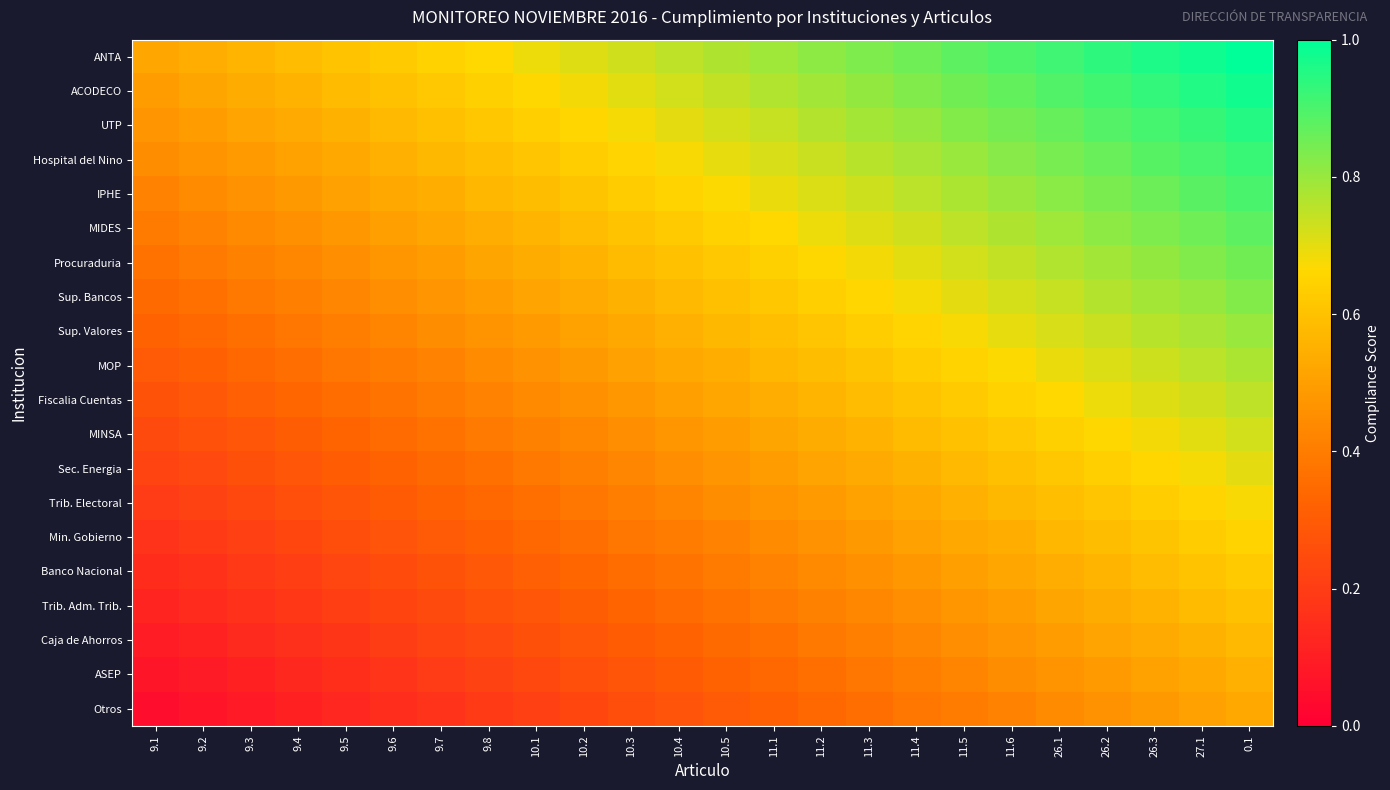

Reading right to left, list all the values displayed in this chart.

ANTA: 0.1=1.0	27.1=1.0	26.3=1.0	26.2=0.9	26.1=0.9	11.6=0.9	11.5=0.9	11.4=0.9	11.3=0.8	11.2=0.8	11.1=0.8	10.5=0.8	10.4=0.8	10.3=0.7	10.2=0.7	10.1=0.7	9.8=0.7	9.7=0.6	9.6=0.6	9.5=0.6	9.4=0.6	9.3=0.6	9.2=0.5	9.1=0.5
ACODECO: 0.1=1.0	27.1=1.0	26.3=0.9	26.2=0.9	26.1=0.9	11.6=0.9	11.5=0.8	11.4=0.8	11.3=0.8	11.2=0.8	11.1=0.8	10.5=0.7	10.4=0.7	10.3=0.7	10.2=0.7	10.1=0.7	9.8=0.6	9.7=0.6	9.6=0.6	9.5=0.6	9.4=0.6	9.3=0.5	9.2=0.5	9.1=0.5
UTP: 0.1=0.9	27.1=0.9	26.3=0.9	26.2=0.9	26.1=0.9	11.6=0.8	11.5=0.8	11.4=0.8	11.3=0.8	11.2=0.8	11.1=0.7	10.5=0.7	10.4=0.7	10.3=0.7	10.2=0.7	10.1=0.6	9.8=0.6	9.7=0.6	9.6=0.6	9.5=0.6	9.4=0.5	9.3=0.5	9.2=0.5	9.1=0.5
Hospital del Nino: 0.1=0.9	27.1=0.9	26.3=0.9	26.2=0.9	26.1=0.8	11.6=0.8	11.5=0.8	11.4=0.8	11.3=0.8	11.2=0.7	11.1=0.7	10.5=0.7	10.4=0.7	10.3=0.7	10.2=0.6	10.1=0.6	9.8=0.6	9.7=0.6	9.6=0.6	9.5=0.5	9.4=0.5	9.3=0.5	9.2=0.5	9.1=0.4
IPHE: 0.1=0.9	27.1=0.9	26.3=0.9	26.2=0.8	26.1=0.8	11.6=0.8	11.5=0.8	11.4=0.8	11.3=0.7	11.2=0.7	11.1=0.7	10.5=0.7	10.4=0.7	10.3=0.6	10.2=0.6	10.1=0.6	9.8=0.6	9.7=0.5	9.6=0.5	9.5=0.5	9.4=0.5	9.3=0.5	9.2=0.4	9.1=0.4
MIDES: 0.1=0.9	27.1=0.9	26.3=0.8	26.2=0.8	26.1=0.8	11.6=0.8	11.5=0.8	11.4=0.7	11.3=0.7	11.2=0.7	11.1=0.7	10.5=0.6	10.4=0.6	10.3=0.6	10.2=0.6	10.1=0.6	9.8=0.5	9.7=0.5	9.6=0.5	9.5=0.5	9.4=0.5	9.3=0.4	9.2=0.4	9.1=0.4
Procuraduria: 0.1=0.8	27.1=0.8	26.3=0.8	26.2=0.8	26.1=0.8	11.6=0.7	11.5=0.7	11.4=0.7	11.3=0.7	11.2=0.7	11.1=0.6	10.5=0.6	10.4=0.6	10.3=0.6	10.2=0.6	10.1=0.5	9.8=0.5	9.7=0.5	9.6=0.5	9.5=0.5	9.4=0.4	9.3=0.4	9.2=0.4	9.1=0.4
Sup. Bancos: 0.1=0.8	27.1=0.8	26.3=0.8	26.2=0.8	26.1=0.7	11.6=0.7	11.5=0.7	11.4=0.7	11.3=0.7	11.2=0.6	11.1=0.6	10.5=0.6	10.4=0.6	10.3=0.6	10.2=0.5	10.1=0.5	9.8=0.5	9.7=0.5	9.6=0.5	9.5=0.4	9.4=0.4	9.3=0.4	9.2=0.4	9.1=0.3
Sup. Valores: 0.1=0.8	27.1=0.8	26.3=0.8	26.2=0.7	26.1=0.7	11.6=0.7	11.5=0.7	11.4=0.7	11.3=0.6	11.2=0.6	11.1=0.6	10.5=0.6	10.4=0.6	10.3=0.5	10.2=0.5	10.1=0.5	9.8=0.5	9.7=0.4	9.6=0.4	9.5=0.4	9.4=0.4	9.3=0.4	9.2=0.3	9.1=0.3
MOP: 0.1=0.8	27.1=0.8	26.3=0.7	26.2=0.7	26.1=0.7	11.6=0.7	11.5=0.7	11.4=0.6	11.3=0.6	11.2=0.6	11.1=0.6	10.5=0.5	10.4=0.5	10.3=0.5	10.2=0.5	10.1=0.5	9.8=0.4	9.7=0.4	9.6=0.4	9.5=0.4	9.4=0.4	9.3=0.3	9.2=0.3	9.1=0.3
Fiscalia Cuentas: 0.1=0.8	27.1=0.7	26.3=0.7	26.2=0.7	26.1=0.7	11.6=0.6	11.5=0.6	11.4=0.6	11.3=0.6	11.2=0.6	11.1=0.5	10.5=0.5	10.4=0.5	10.3=0.5	10.2=0.5	10.1=0.4	9.8=0.4	9.7=0.4	9.6=0.4	9.5=0.4	9.4=0.3	9.3=0.3	9.2=0.3	9.1=0.3
MINSA: 0.1=0.7	27.1=0.7	26.3=0.7	26.2=0.7	26.1=0.6	11.6=0.6	11.5=0.6	11.4=0.6	11.3=0.6	11.2=0.5	11.1=0.5	10.5=0.5	10.4=0.5	10.3=0.5	10.2=0.4	10.1=0.4	9.8=0.4	9.7=0.4	9.6=0.3	9.5=0.3	9.4=0.3	9.3=0.3	9.2=0.3	9.1=0.2
Sec. Energia: 0.1=0.7	27.1=0.7	26.3=0.7	26.2=0.6	26.1=0.6	11.6=0.6	11.5=0.6	11.4=0.6	11.3=0.5	11.2=0.5	11.1=0.5	10.5=0.5	10.4=0.5	10.3=0.4	10.2=0.4	10.1=0.4	9.8=0.4	9.7=0.3	9.6=0.3	9.5=0.3	9.4=0.3	9.3=0.3	9.2=0.2	9.1=0.2
Trib. Electoral: 0.1=0.7	27.1=0.7	26.3=0.6	26.2=0.6	26.1=0.6	11.6=0.6	11.5=0.6	11.4=0.5	11.3=0.5	11.2=0.5	11.1=0.5	10.5=0.4	10.4=0.4	10.3=0.4	10.2=0.4	10.1=0.4	9.8=0.3	9.7=0.3	9.6=0.3	9.5=0.3	9.4=0.3	9.3=0.2	9.2=0.2	9.1=0.2
Min. Gobierno: 0.1=0.7	27.1=0.6	26.3=0.6	26.2=0.6	26.1=0.6	11.6=0.5	11.5=0.5	11.4=0.5	11.3=0.5	11.2=0.5	11.1=0.4	10.5=0.4	10.4=0.4	10.3=0.4	10.2=0.4	10.1=0.3	9.8=0.3	9.7=0.3	9.6=0.3	9.5=0.3	9.4=0.2	9.3=0.2	9.2=0.2	9.1=0.2
Banco Nacional: 0.1=0.6	27.1=0.6	26.3=0.6	26.2=0.6	26.1=0.5	11.6=0.5	11.5=0.5	11.4=0.5	11.3=0.5	11.2=0.4	11.1=0.4	10.5=0.4	10.4=0.4	10.3=0.4	10.2=0.3	10.1=0.3	9.8=0.3	9.7=0.3	9.6=0.2	9.5=0.2	9.4=0.2	9.3=0.2	9.2=0.2	9.1=0.1
Trib. Adm. Trib.: 0.1=0.6	27.1=0.6	26.3=0.6	26.2=0.5	26.1=0.5	11.6=0.5	11.5=0.5	11.4=0.5	11.3=0.4	11.2=0.4	11.1=0.4	10.5=0.4	10.4=0.3	10.3=0.3	10.2=0.3	10.1=0.3	9.8=0.3	9.7=0.2	9.6=0.2	9.5=0.2	9.4=0.2	9.3=0.2	9.2=0.1	9.1=0.1
Caja de Ahorros: 0.1=0.6	27.1=0.6	26.3=0.5	26.2=0.5	26.1=0.5	11.6=0.5	11.5=0.5	11.4=0.4	11.3=0.4	11.2=0.4	11.1=0.4	10.5=0.3	10.4=0.3	10.3=0.3	10.2=0.3	10.1=0.3	9.8=0.2	9.7=0.2	9.6=0.2	9.5=0.2	9.4=0.2	9.3=0.1	9.2=0.1	9.1=0.1
ASEP: 0.1=0.6	27.1=0.5	26.3=0.5	26.2=0.5	26.1=0.5	11.6=0.4	11.5=0.4	11.4=0.4	11.3=0.4	11.2=0.4	11.1=0.3	10.5=0.3	10.4=0.3	10.3=0.3	10.2=0.3	10.1=0.2	9.8=0.2	9.7=0.2	9.6=0.2	9.5=0.2	9.4=0.1	9.3=0.1	9.2=0.1	9.1=0.1
Otros: 0.1=0.5	27.1=0.5	26.3=0.5	26.2=0.5	26.1=0.4	11.6=0.4	11.5=0.4	11.4=0.4	11.3=0.4	11.2=0.3	11.1=0.3	10.5=0.3	10.4=0.3	10.3=0.3	10.2=0.2	10.1=0.2	9.8=0.2	9.7=0.2	9.6=0.2	9.5=0.1	9.4=0.1	9.3=0.1	9.2=0.1	9.1=0.0